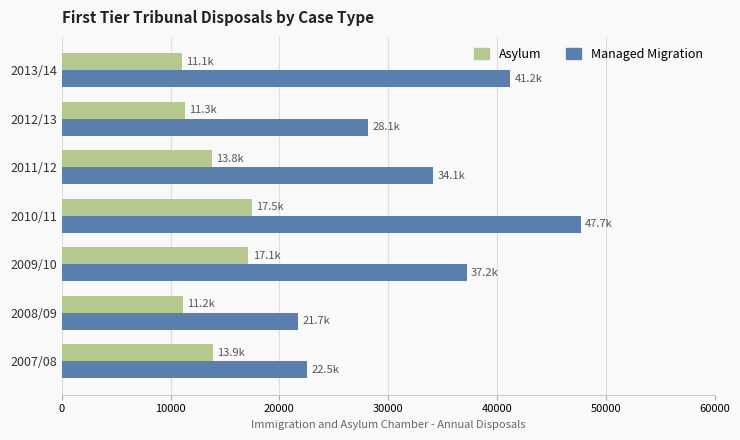

The value of Asylum at 2012/13 is 11331. True or false?

True